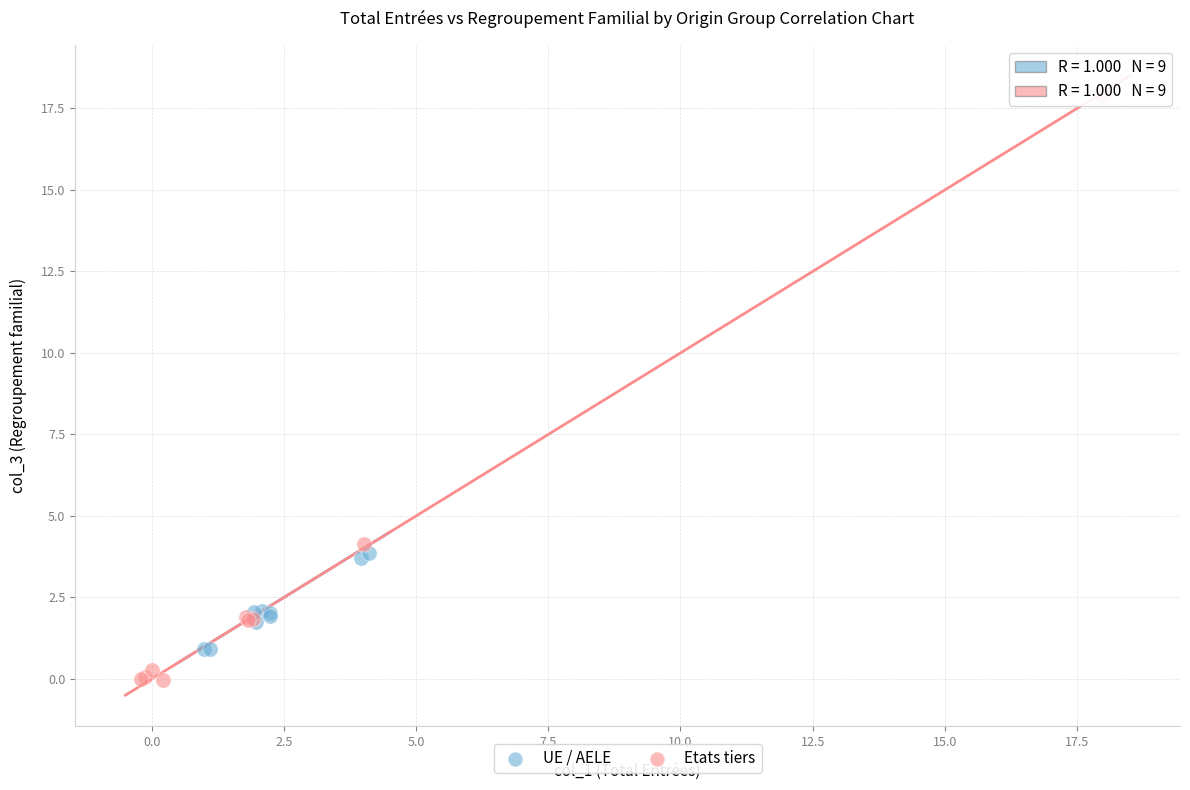

Which series reaches the minimum Y coordinate?

Etats tiers